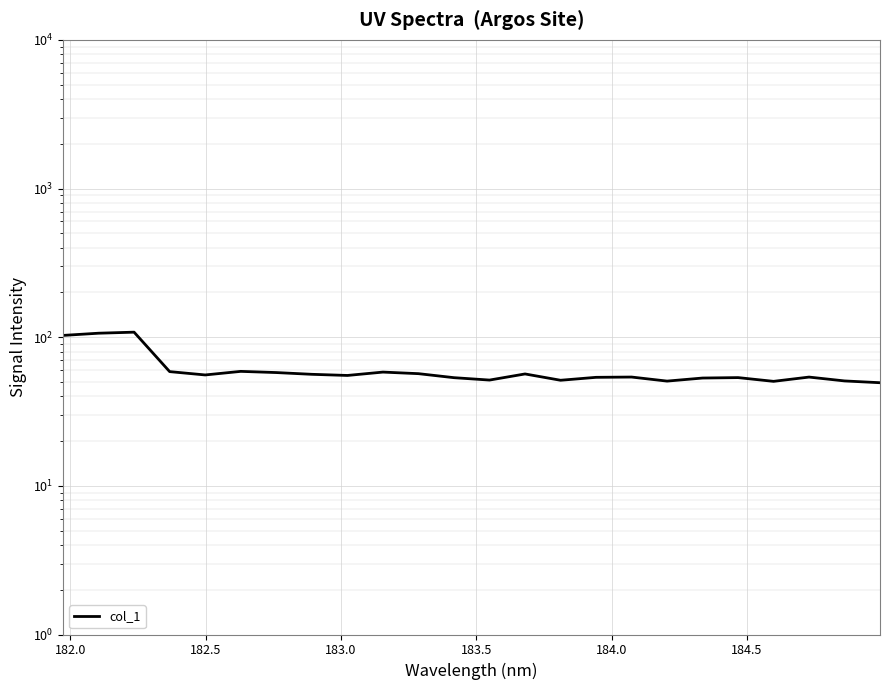

Does the chart display data point markers on the line(s)?

No